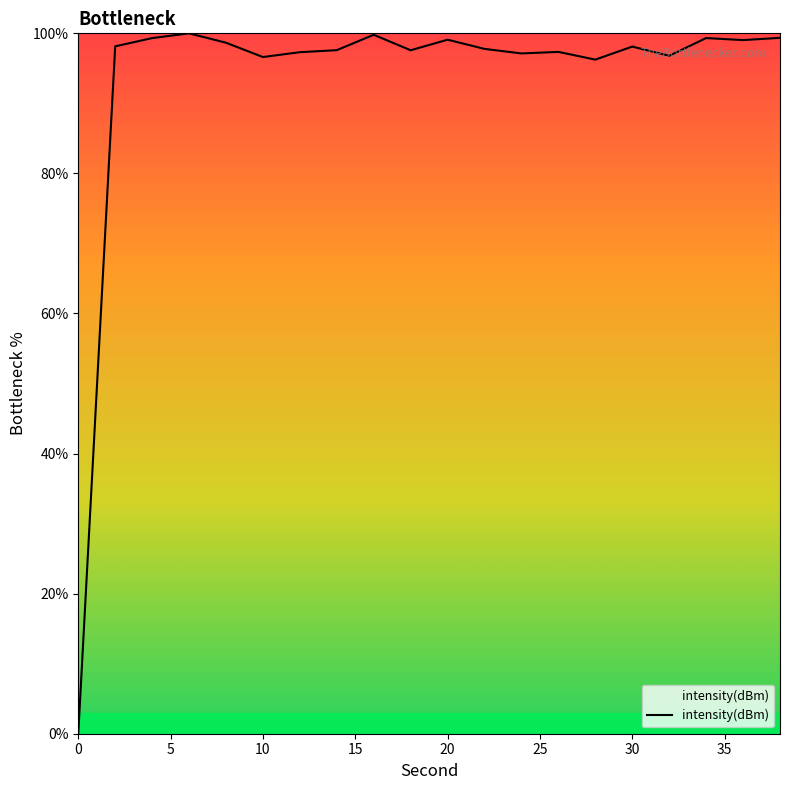

What is the difference between the maximum and minimum values?

100.0